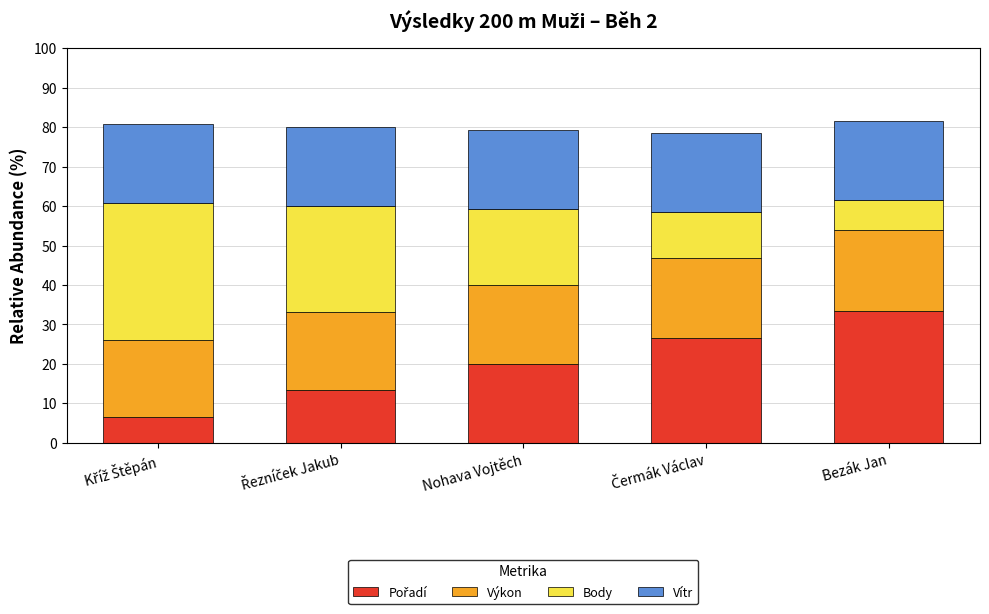

Are the bars horizontal?

No